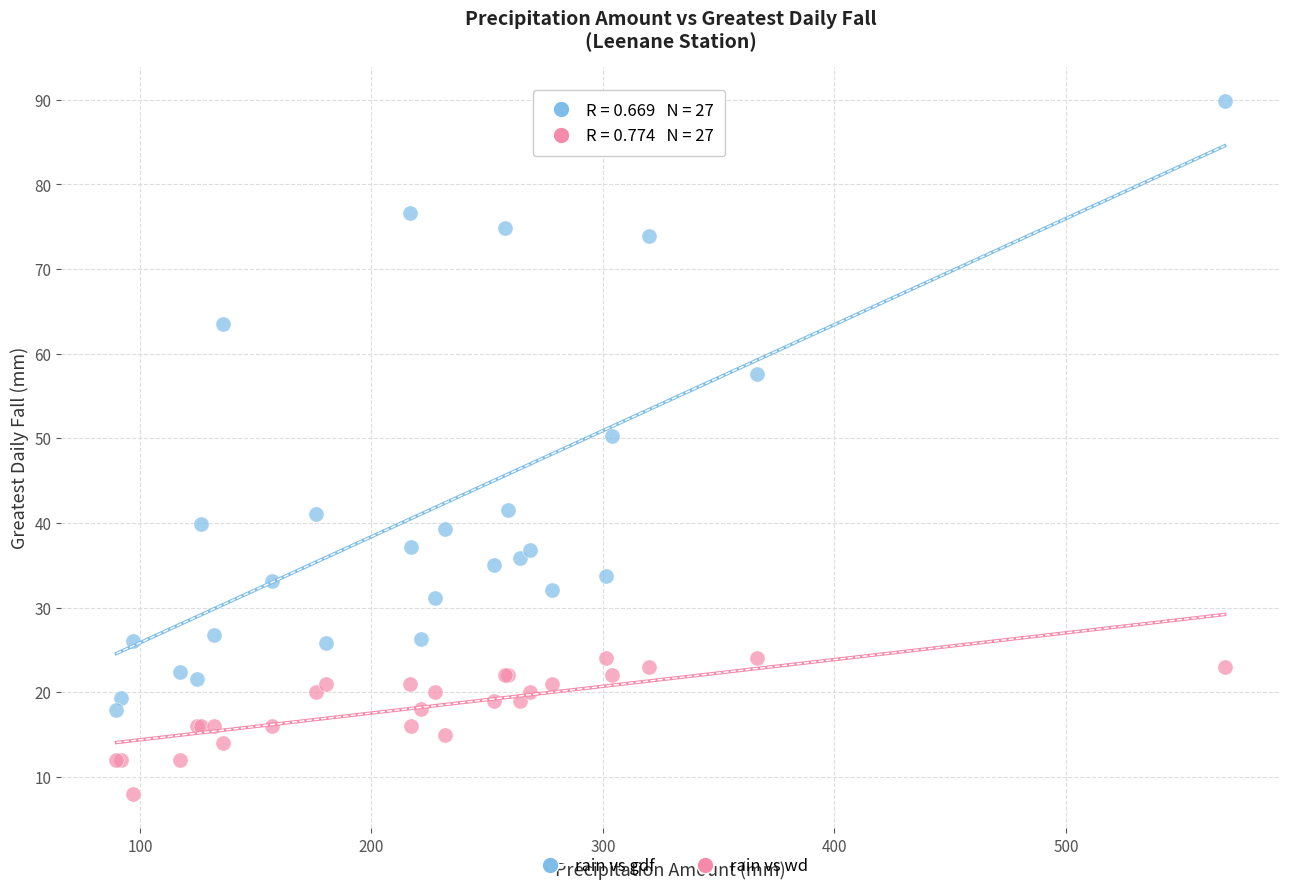

Which series contains the highest Y value?

rain vs gdf